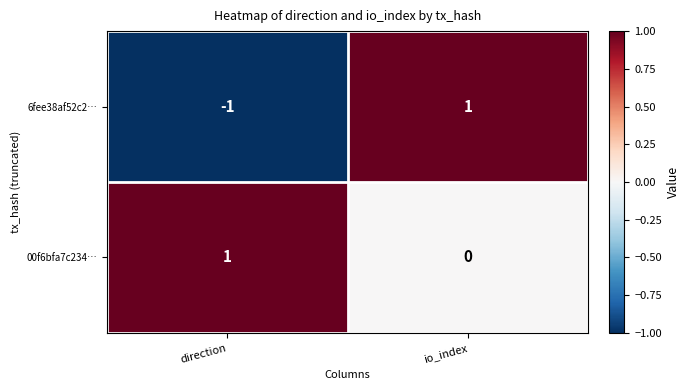

Count the number of categories in the chart.

2